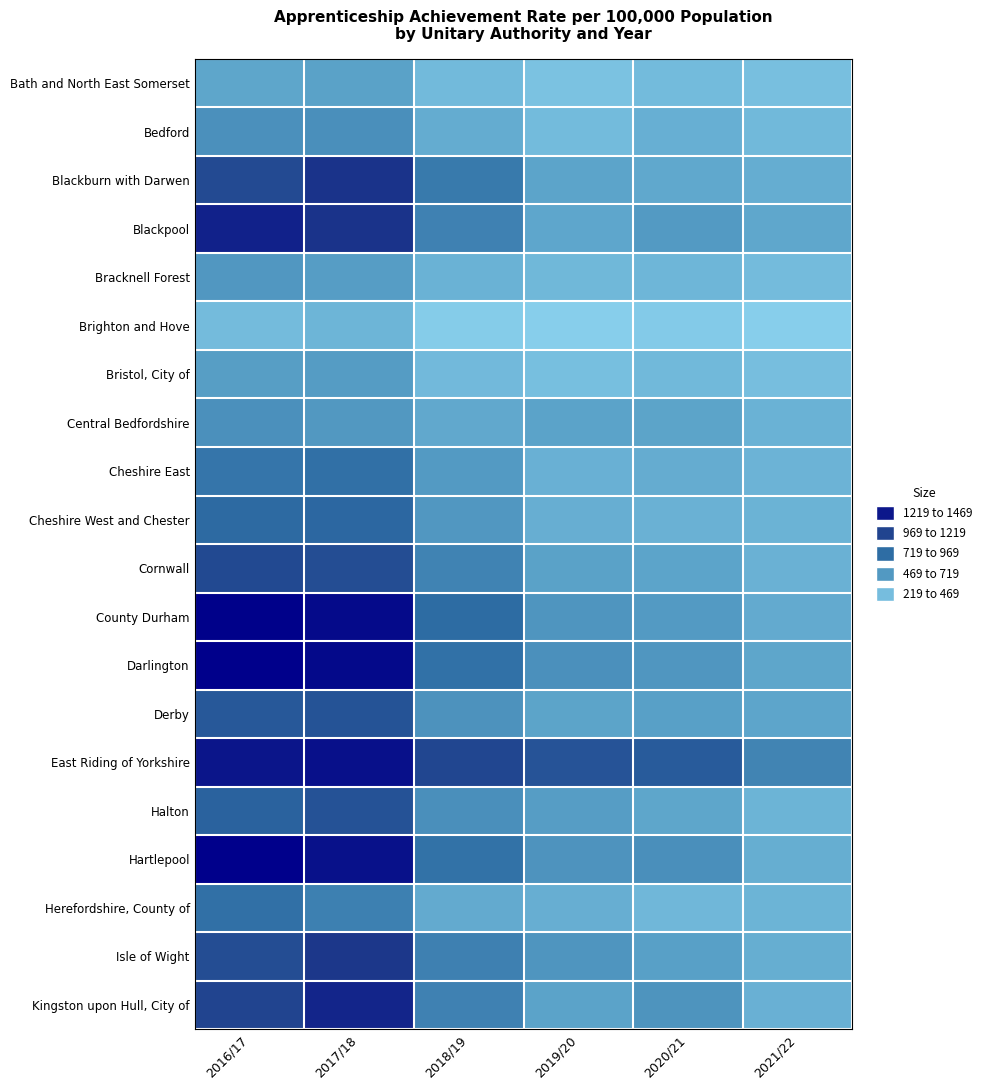

Between 2020/21 and 2017/18, which is larger?

2017/18